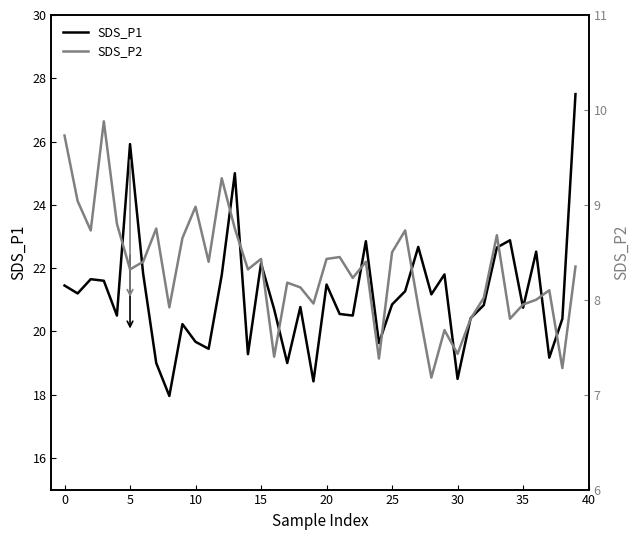

What is the average value of the SDS_P2 series?

8.3